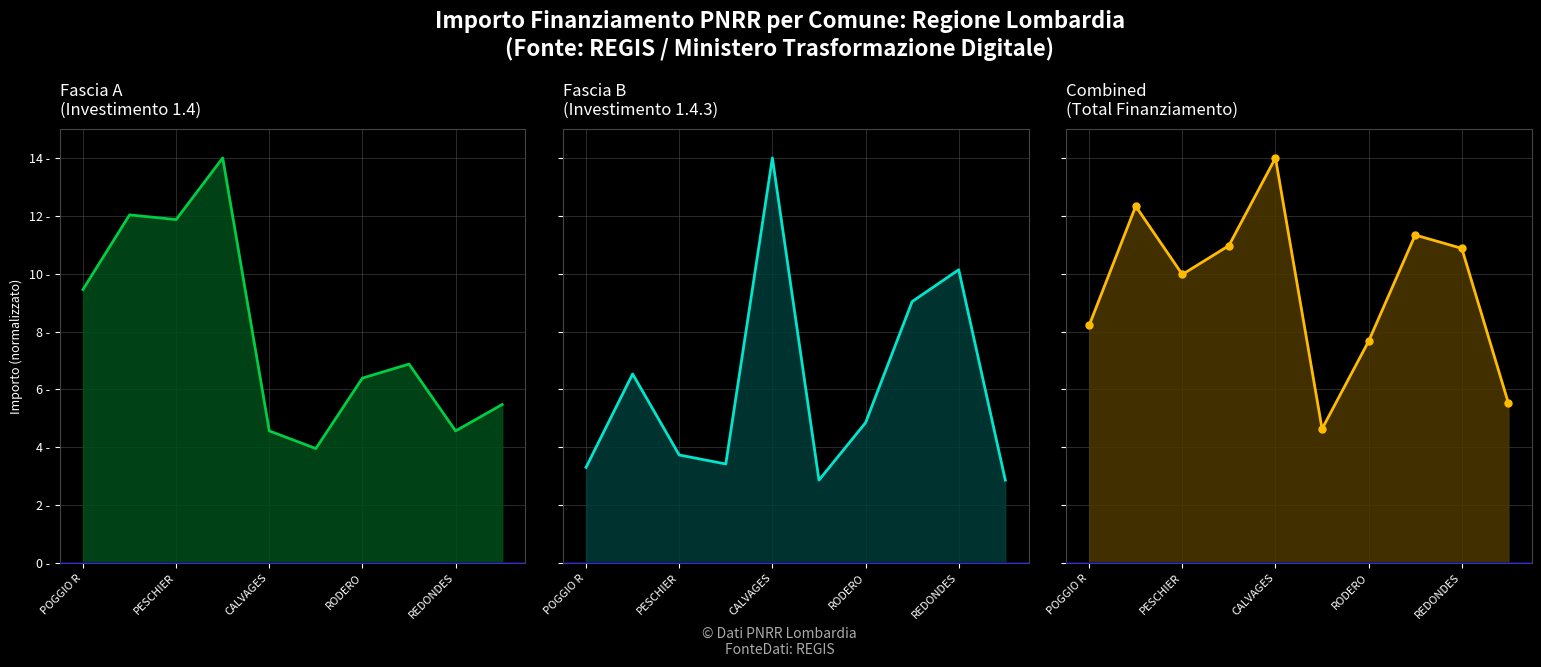

At which label is Fascia A closest to 8?

7